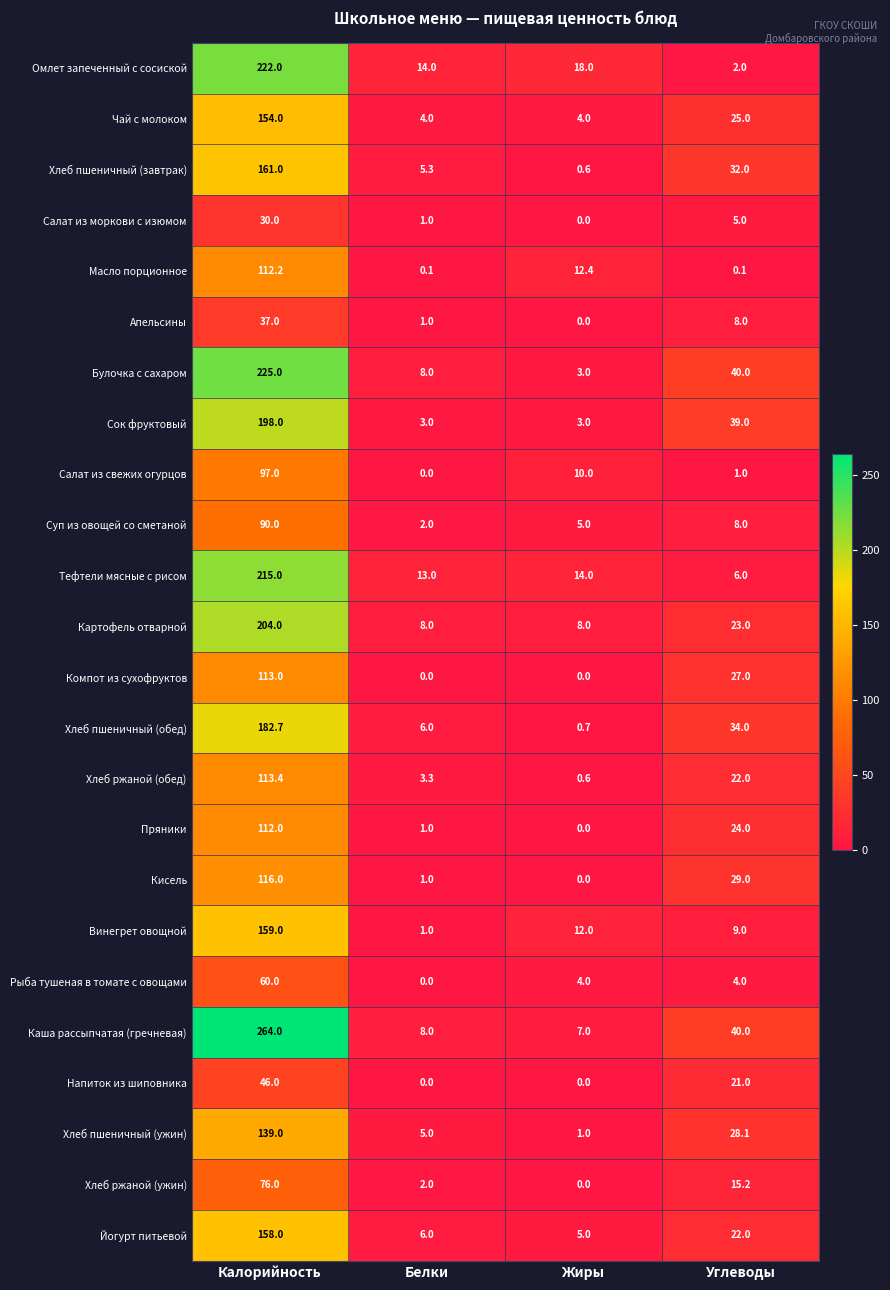

What is the greatest value displayed?

264.0